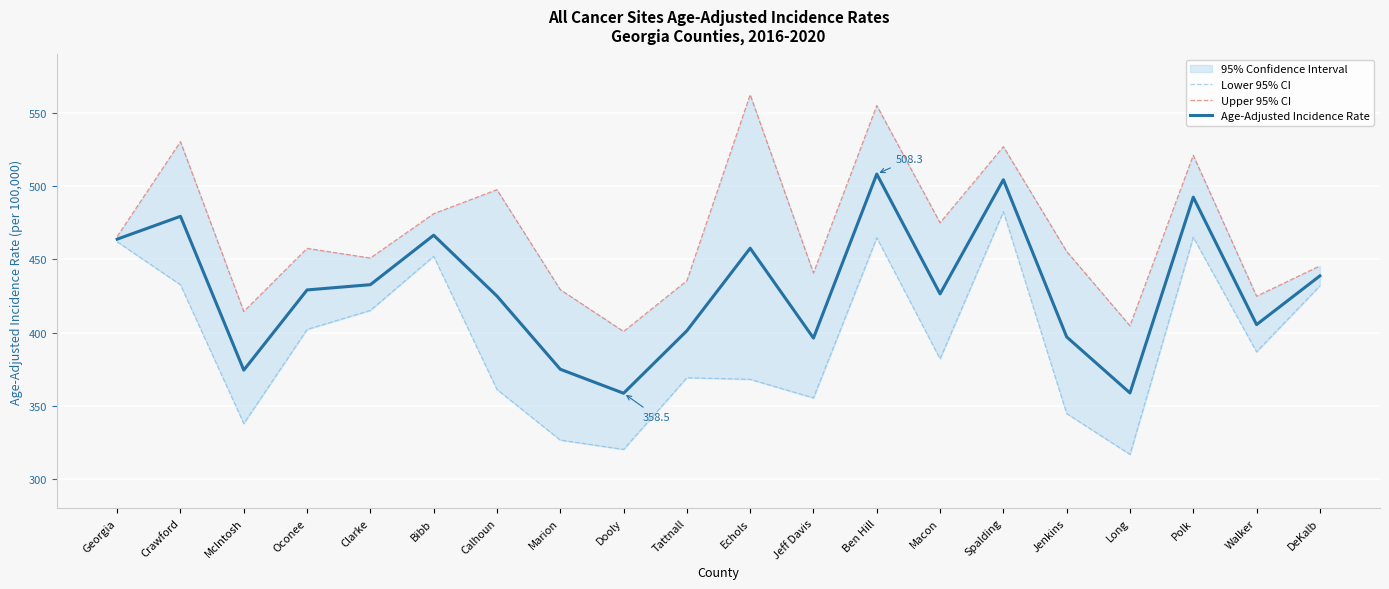

What is the spread (max minus min) of values at Walker?

38.0